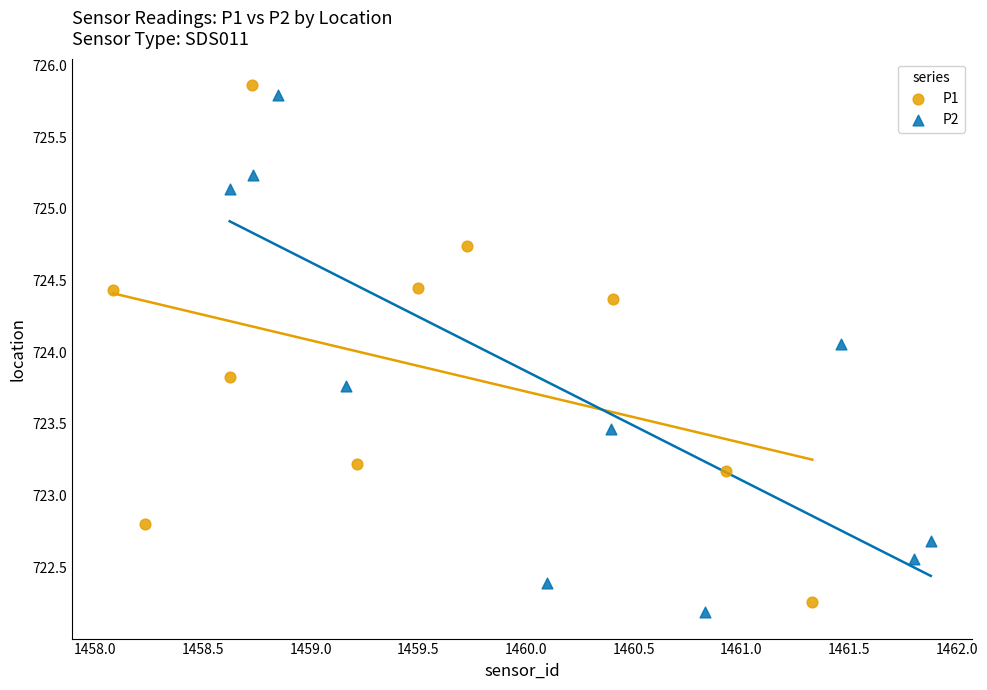

What are all the series names shown in the legend?

P1, P2